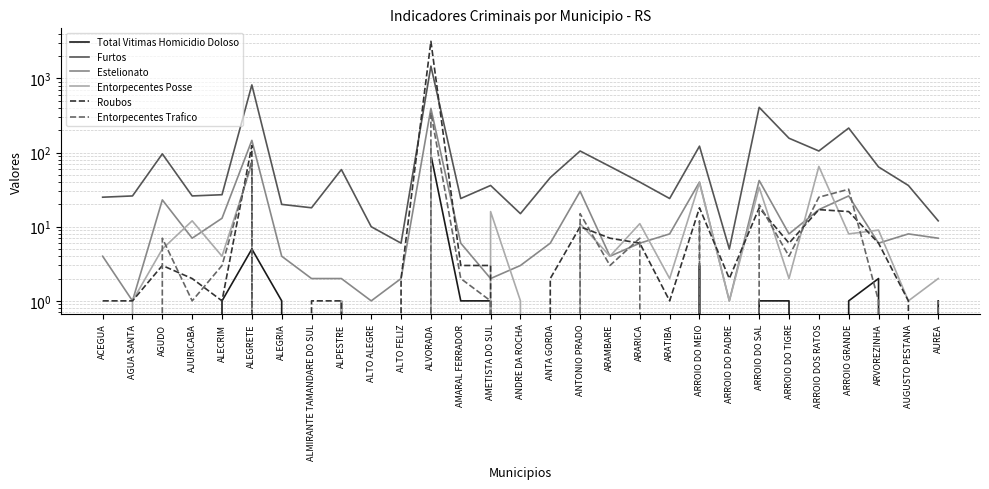

How many times do Entorpecentes Posse and Total Vitimas Homicidio Doloso cross each other?

3